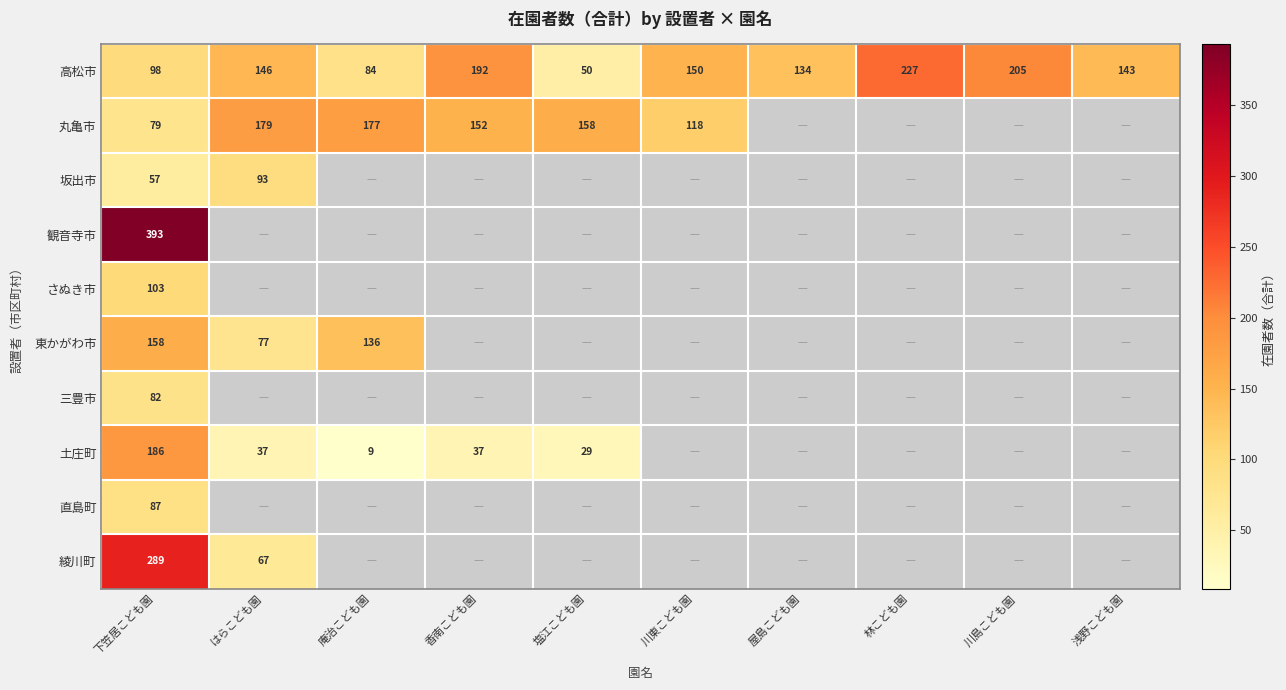

What is the lowest value of the 高松市 series?

50